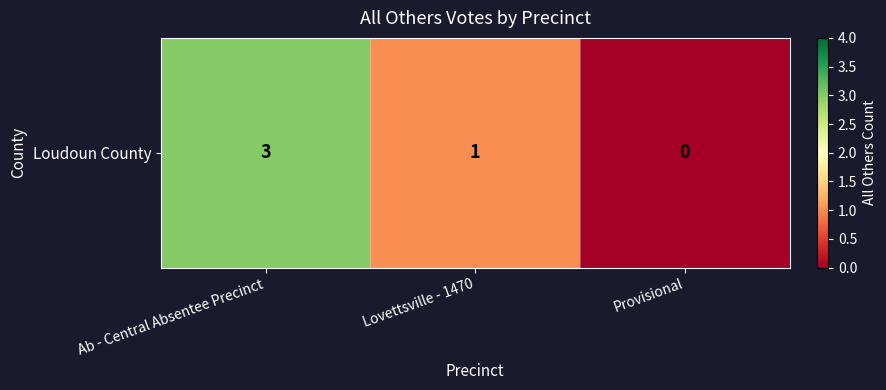

Reading left to right, list all the values displayed in this chart.

Ab - Central Absentee Precinct=3	Lovettsville - 1470=1	Provisional=0